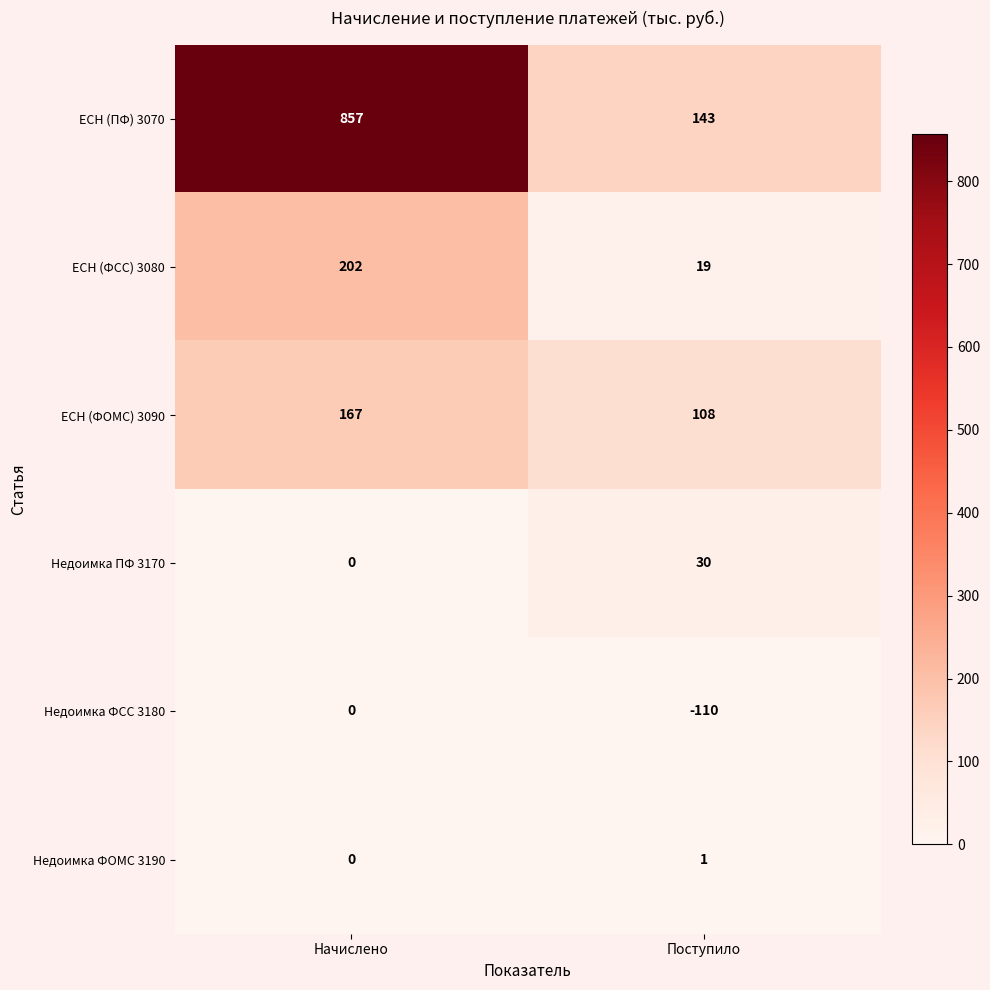

List the series in order of their peak value, lowest first.

Недоимка ФСС 3180, Недоимка ФОМС 3190, Недоимка ПФ 3170, ЕСН (ФОМС) 3090, ЕСН (ФСС) 3080, ЕСН (ПФ) 3070